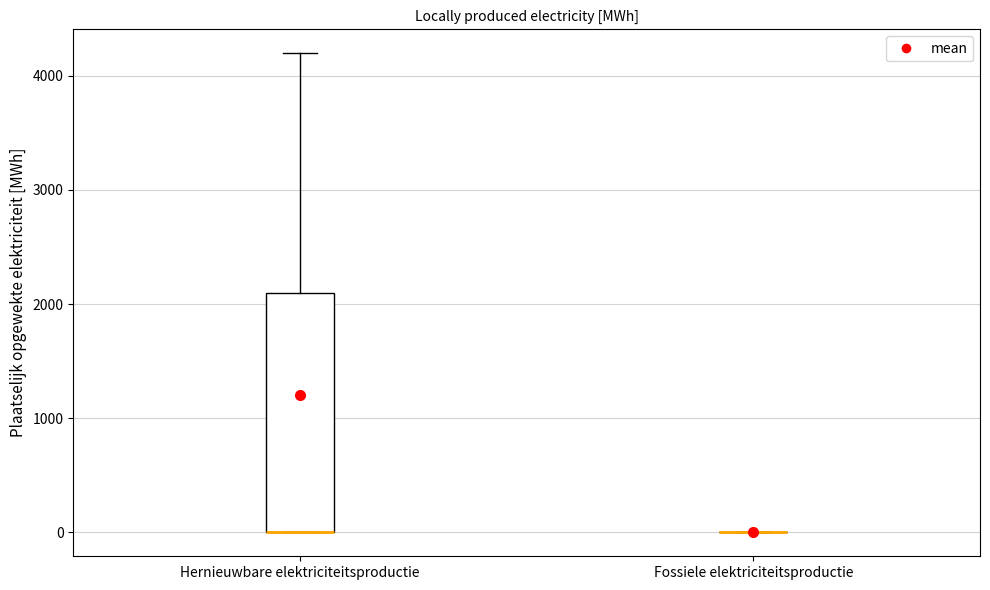

Which box is the tallest, from its lower edge to its upper edge?

Hernieuwbare elektriciteitsproductie